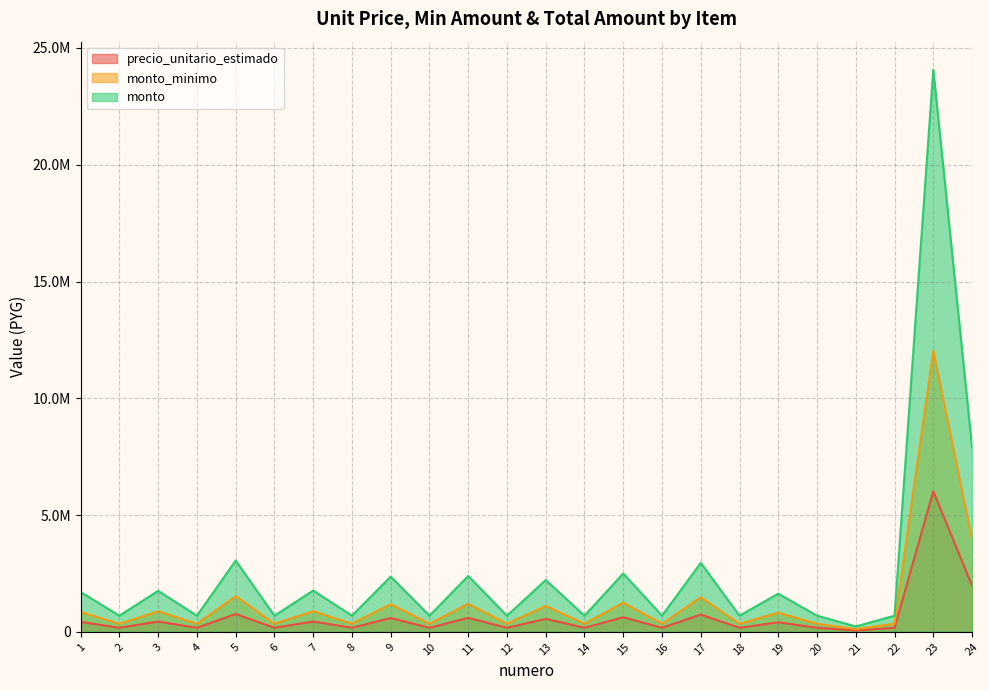

Reading left to right, what are all the values shown in this chart?

precio_unitario_estimado: 425000	172500	438500	172500	763000	172500	441667	172500	590833	172500	597500	172500	554167	172500	624167	172500	737667	172500	408333	172500	57500	172500	6016667	1975000
monto_minimo: 850000	345000	877000	345000	1526000	345000	883334	345000	1181666	345000	1195000	345000	1108334	345000	1248334	345000	1475334	345000	816666	345000	115000	345000	12033334	3950000
monto: 1700000	690000	1754000	690000	3052000	690000	1766668	690000	2363332	690000	2390000	690000	2216668	690000	2496668	690000	2950668	690000	1633332	690000	230000	690000	24066668	7900000